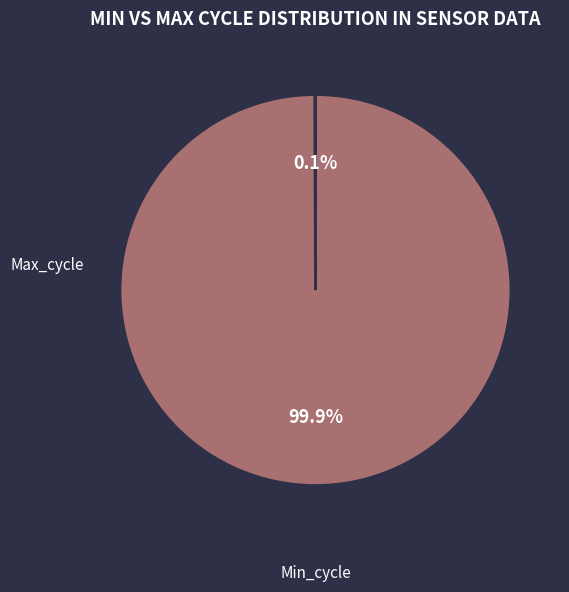

Does any single category account for the majority?

Yes